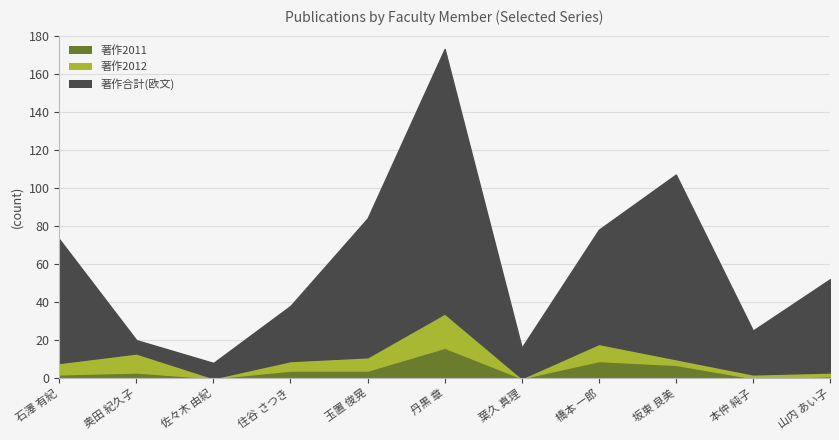

What are all the series names shown in the legend?

著作2011, 著作2012, 著作合計(欧文)